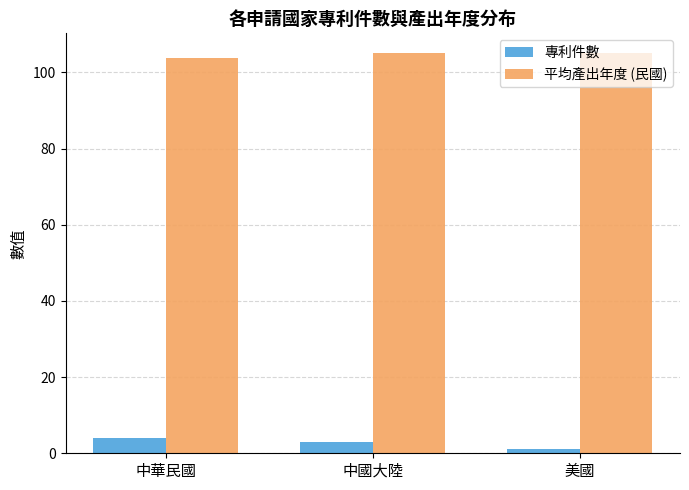

At 美國, list the series in order from largest to smallest.

平均產出年度 (民國), 專利件數